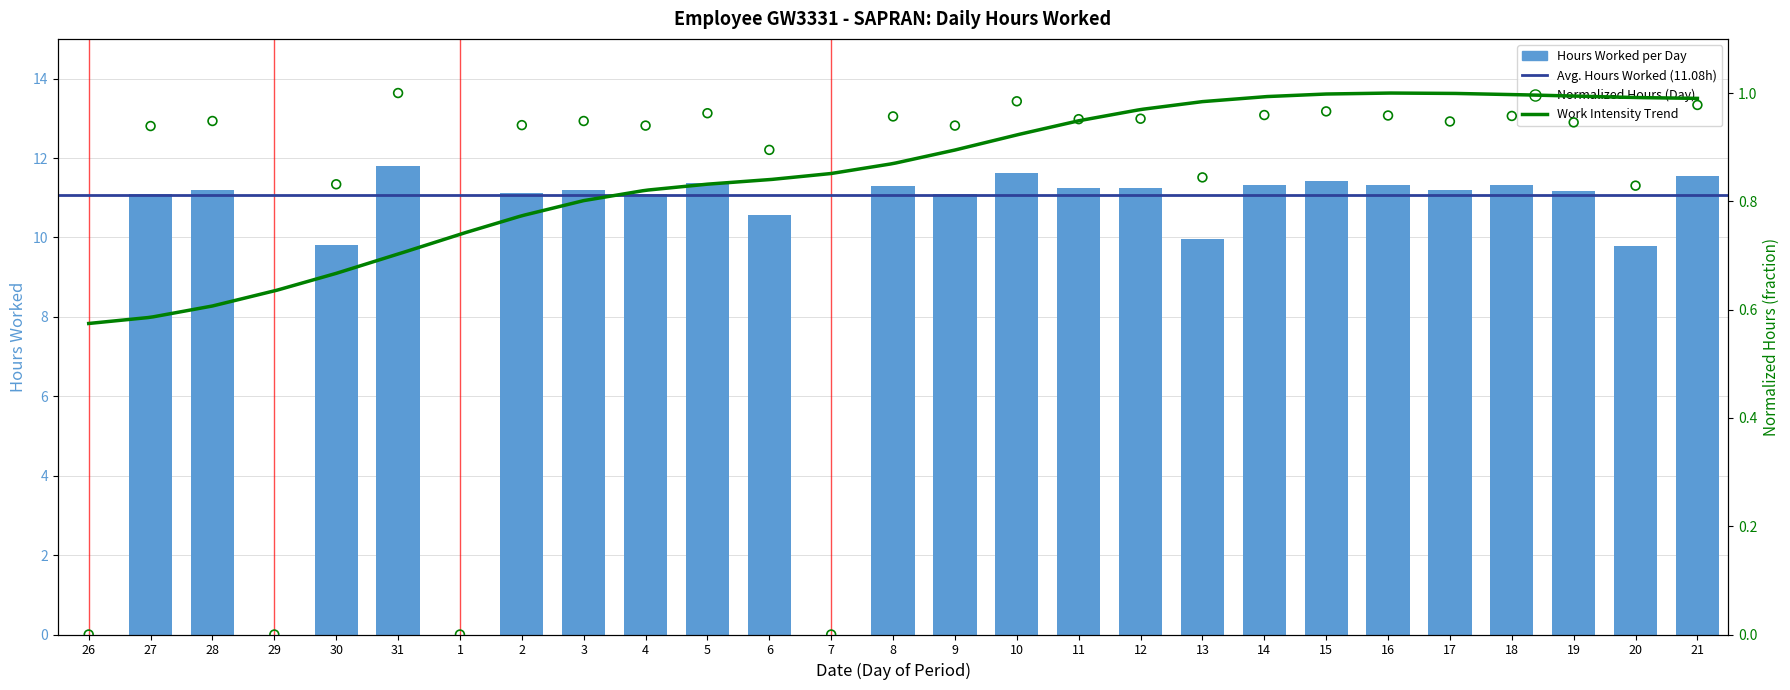

What is the change in value from 26 to 16?

+11.3